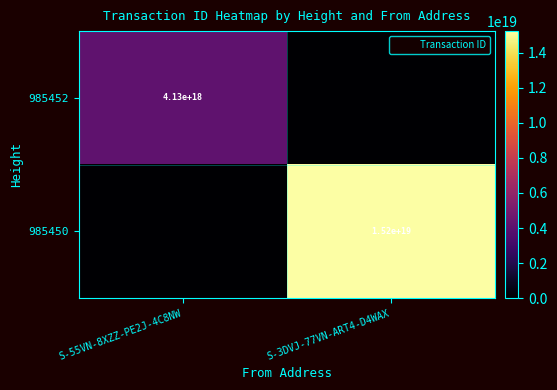

The 985452 series shows 4125365995355728384 at S-55VN-8XZZ-PE2J-4C8NW. True or false?

True